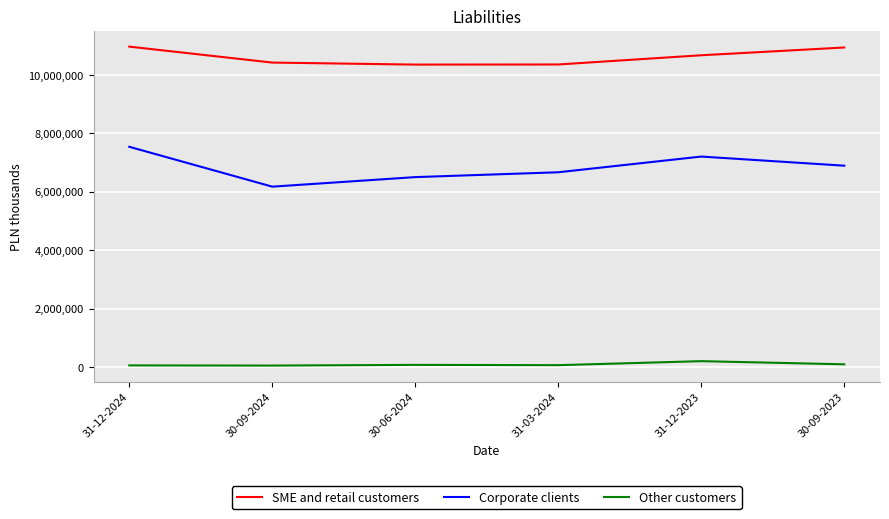

What is the maximum value for Corporate clients?

7539555